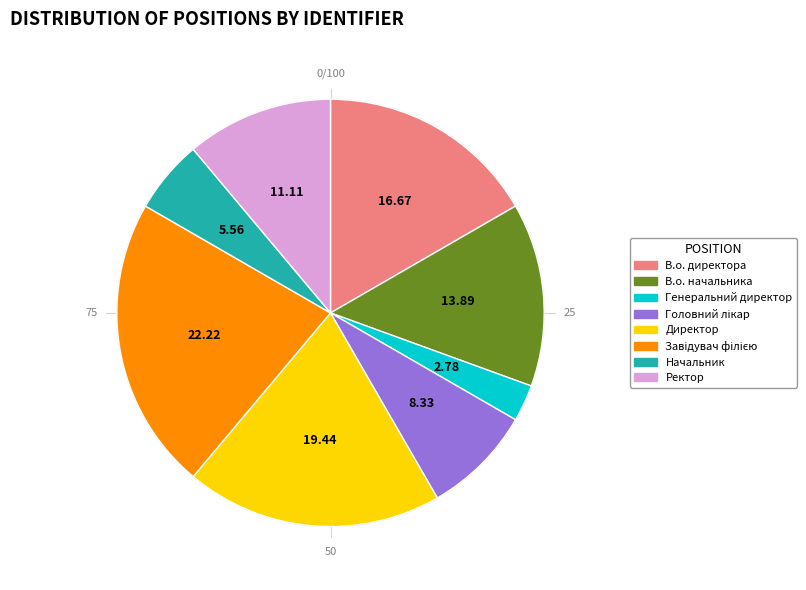

Is it true that Ректор is 11% of the pie?

True